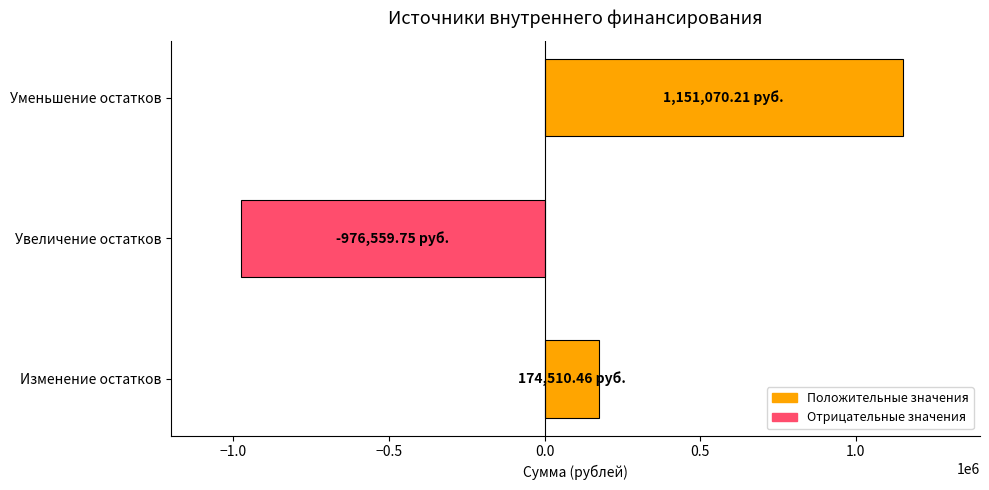

List the labels in order of value, largest first.

Уменьшение остатков, Изменение остатков, Увеличение остатков